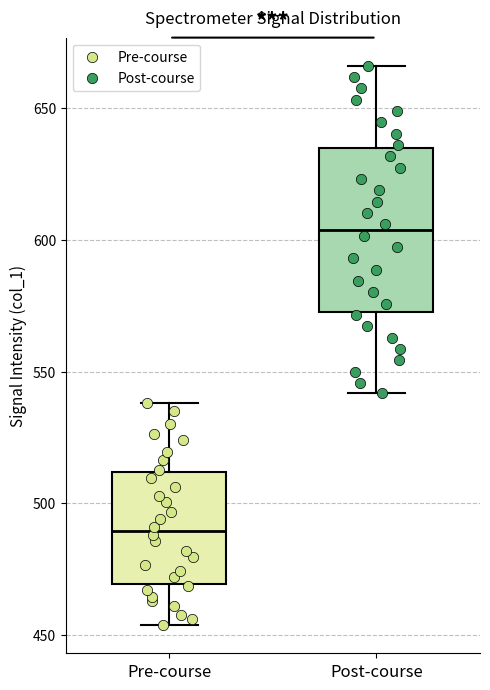

Which box has the highest median line?

Post-course